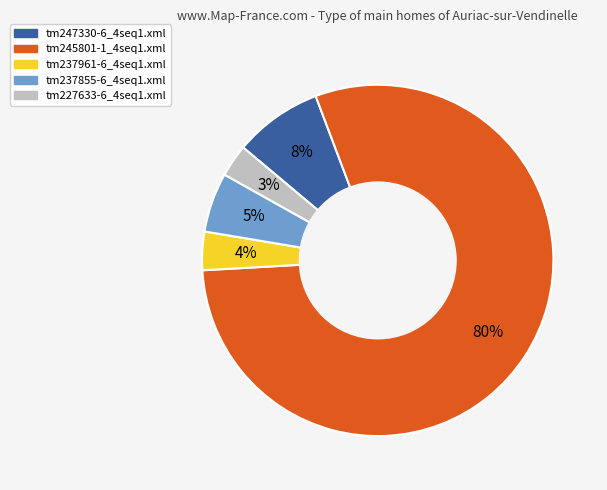

Is the sum of tm237855-6_4seq1.xml and tm247330-6_4seq1.xml greater than half?

No